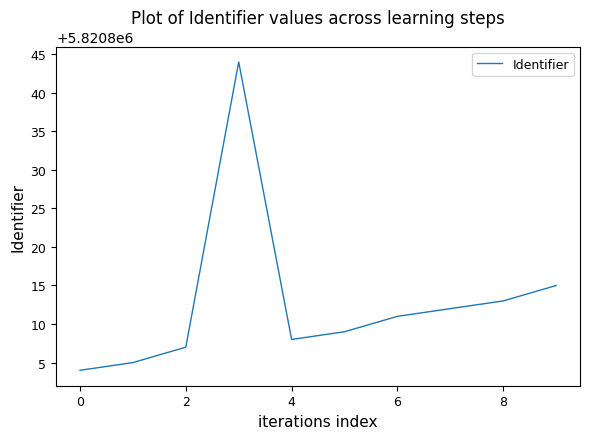

True or false: the data has more than 0 interior local peaks.

True